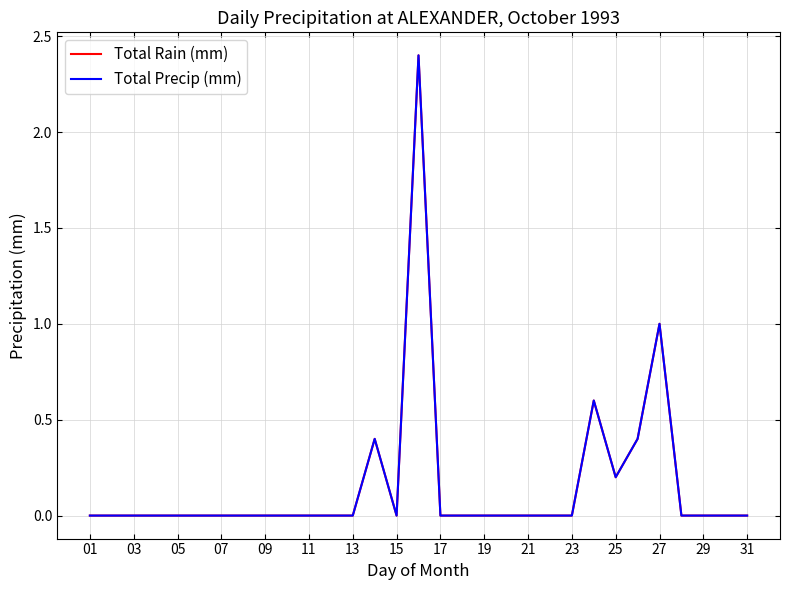

Does the chart have visible grid lines?

Yes